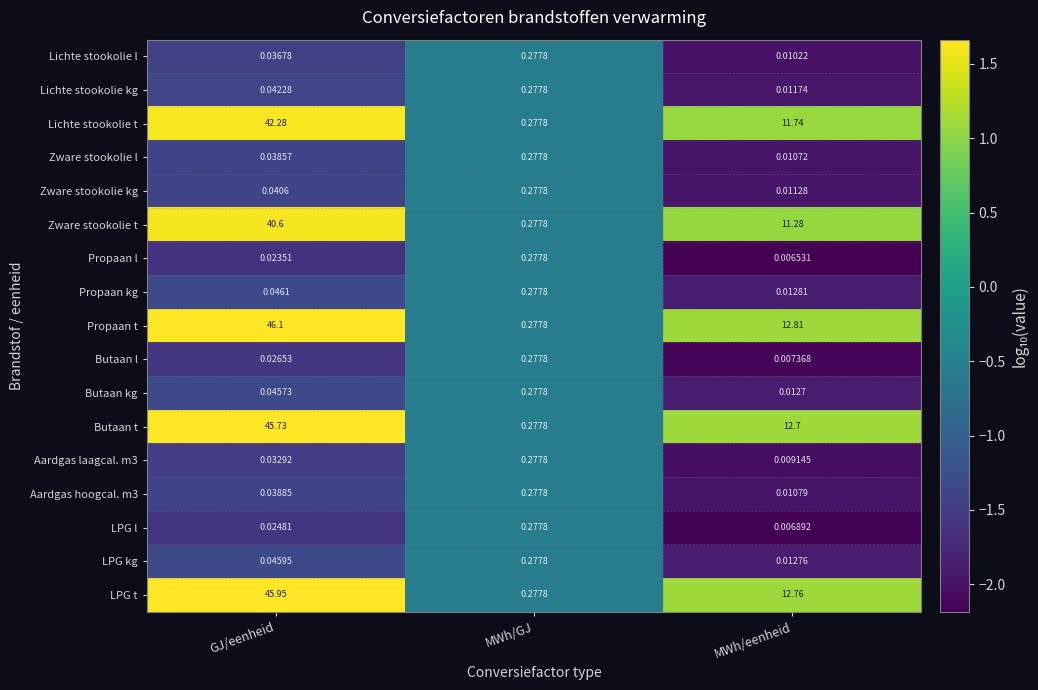

Which category has the lowest value in the Propaan l series?

MWh/eenheid